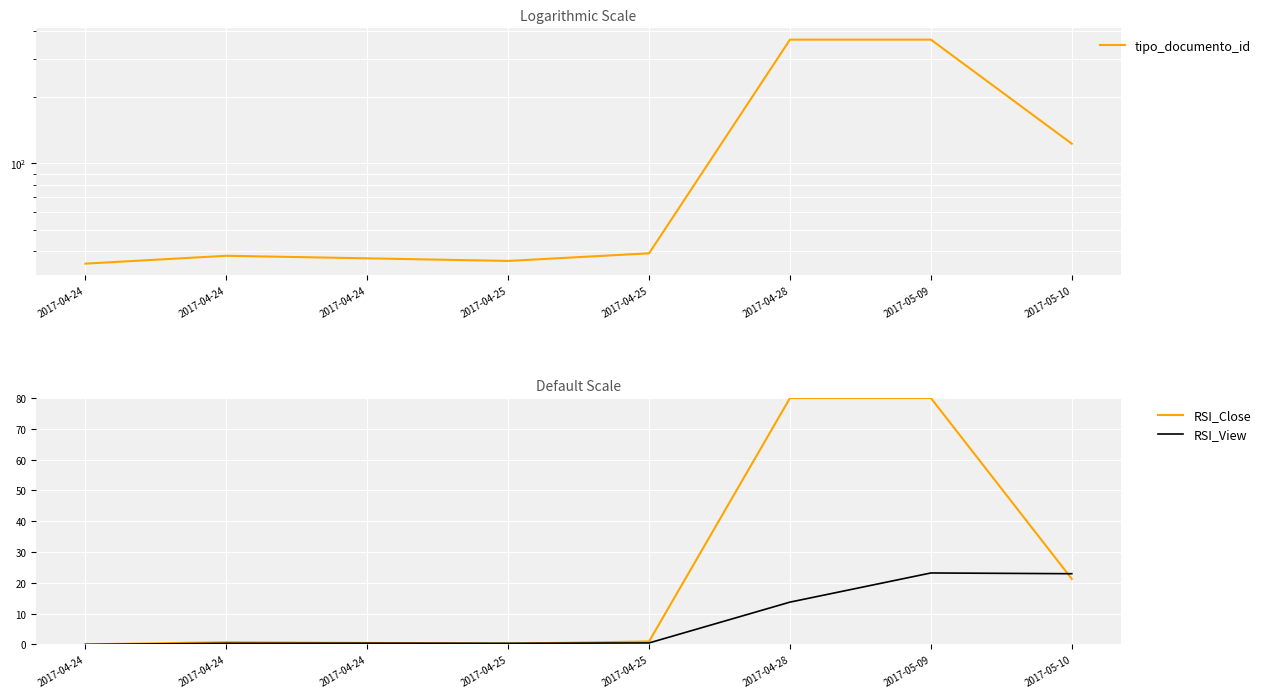

True or false: RSI_Close and tipo_documento_id cross at least once.

False